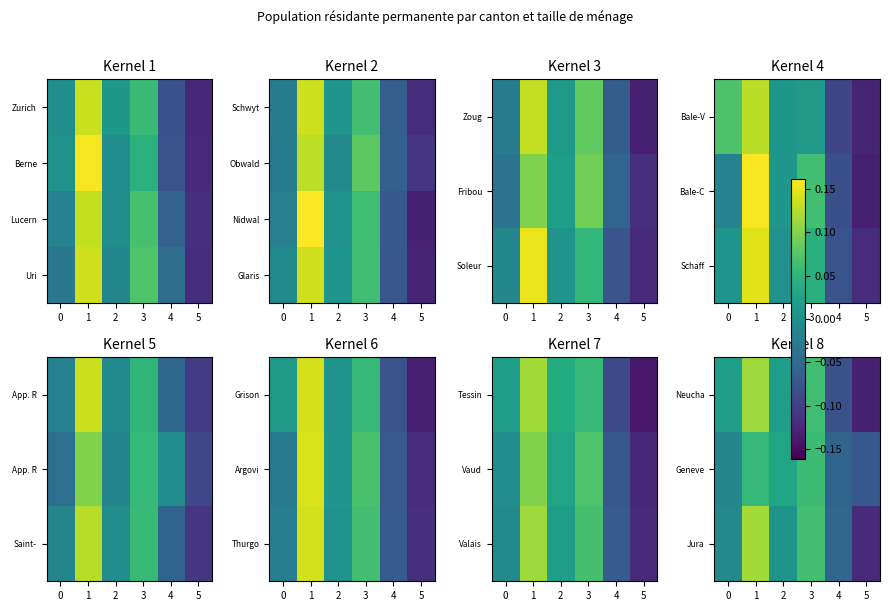

At how many categories does at least one series exceed 0?

4